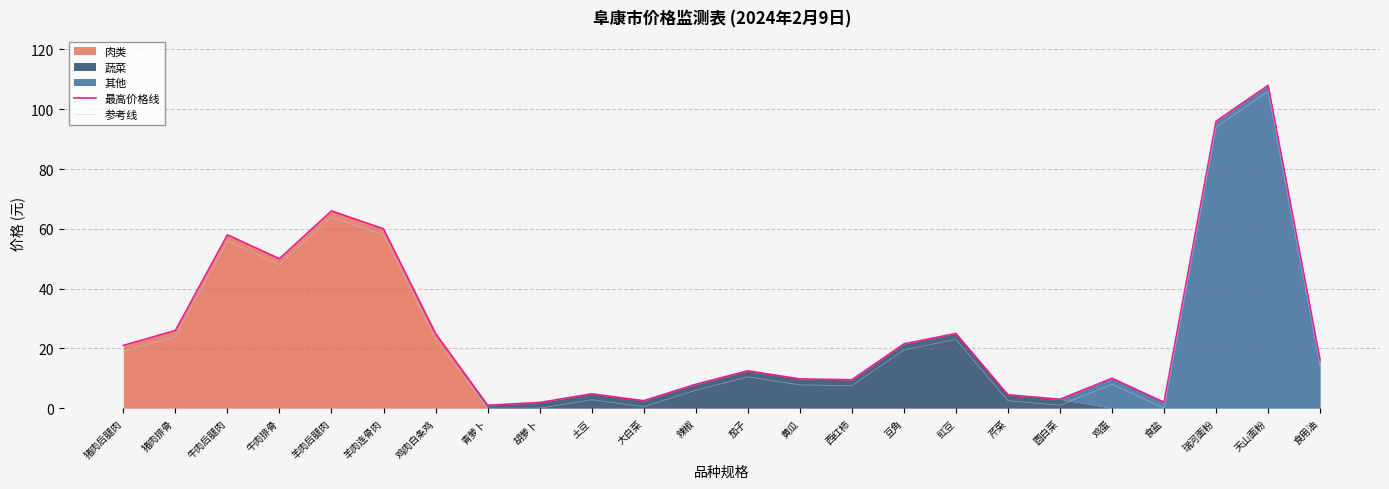

Reading left to right, transcribe all the data shown in this chart.

最高价格线: 21.0	26.0	58.0	50.0	66.0	60.0	25.0	1.0	1.9	4.8	2.5	8.0	12.5	9.8	9.5	21.5	25.0	4.5	3.0	10.0	2.0	96.0	108.0	16.0
参考线: 19.0	24.0	56.0	48.0	64.0	58.0	23.0	0.0	0.0	2.8	0.5	6.0	10.5	7.8	7.5	19.5	23.0	2.5	1.0	8.0	0.0	94.0	106.0	14.0